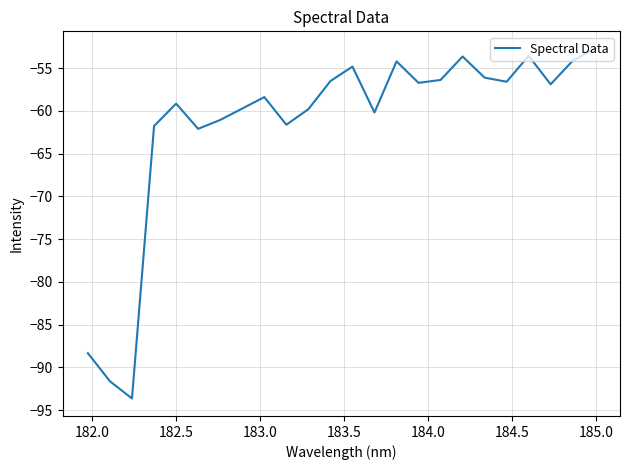

What is the difference between the maximum and minimum values?

40.9